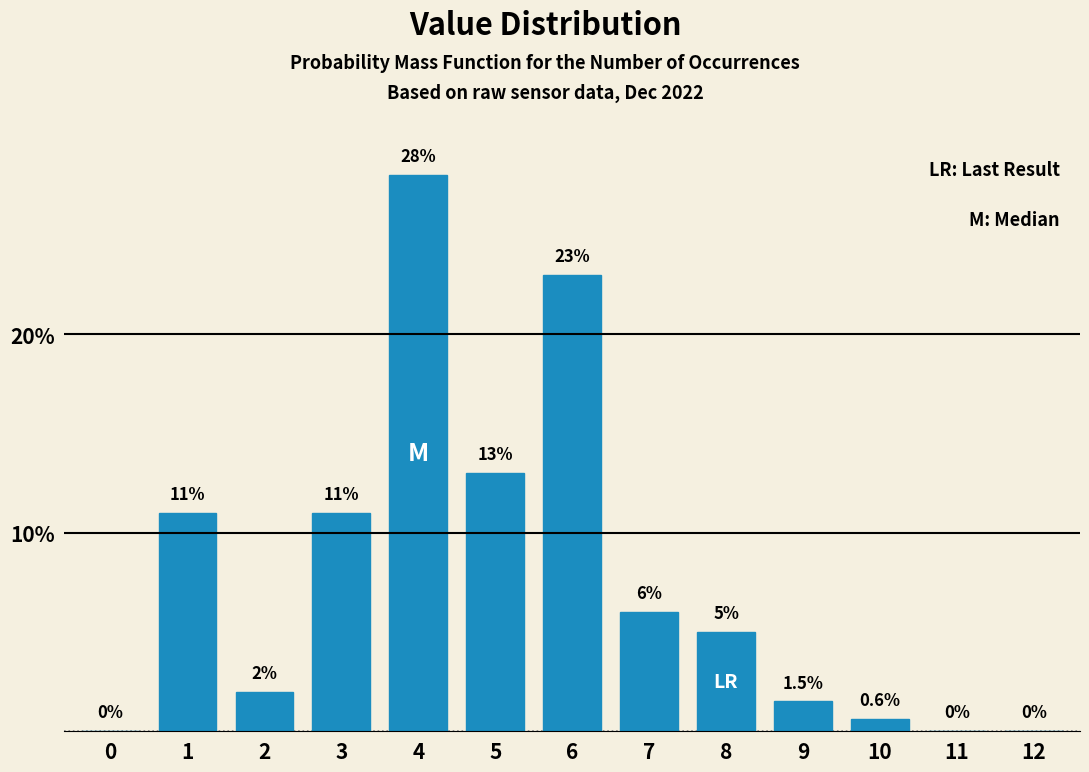

Reading left to right, transcribe all the data shown in this chart.

0=0.0	1=11.0	2=2.0	3=11.0	4=28.0	5=13.0	6=23.0	7=6.0	8=5.0	9=1.5	10=0.6	11=0.0	12=0.0